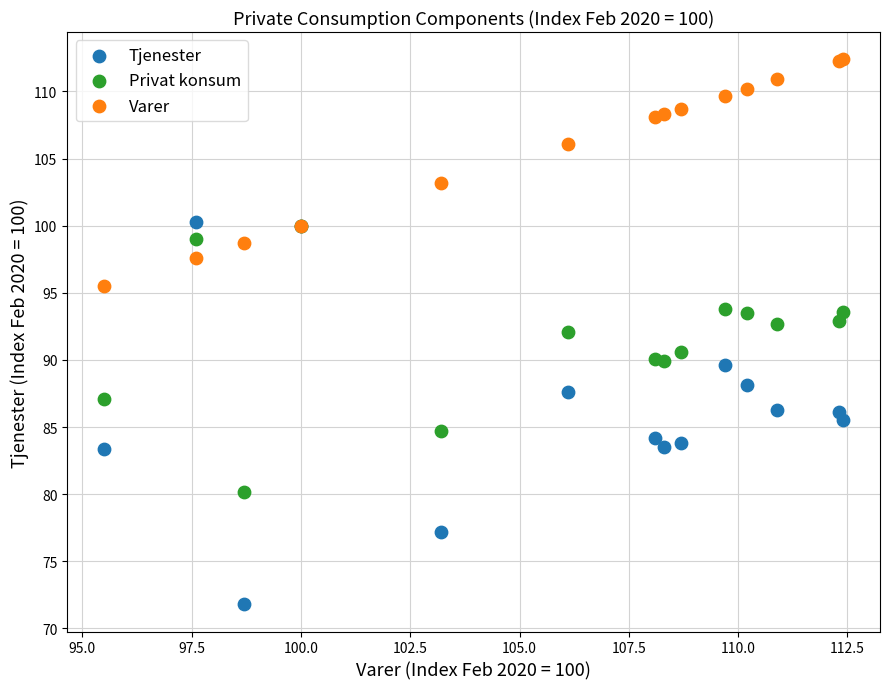

What are all the series names shown in the legend?

Tjenester, Privat konsum, Varer